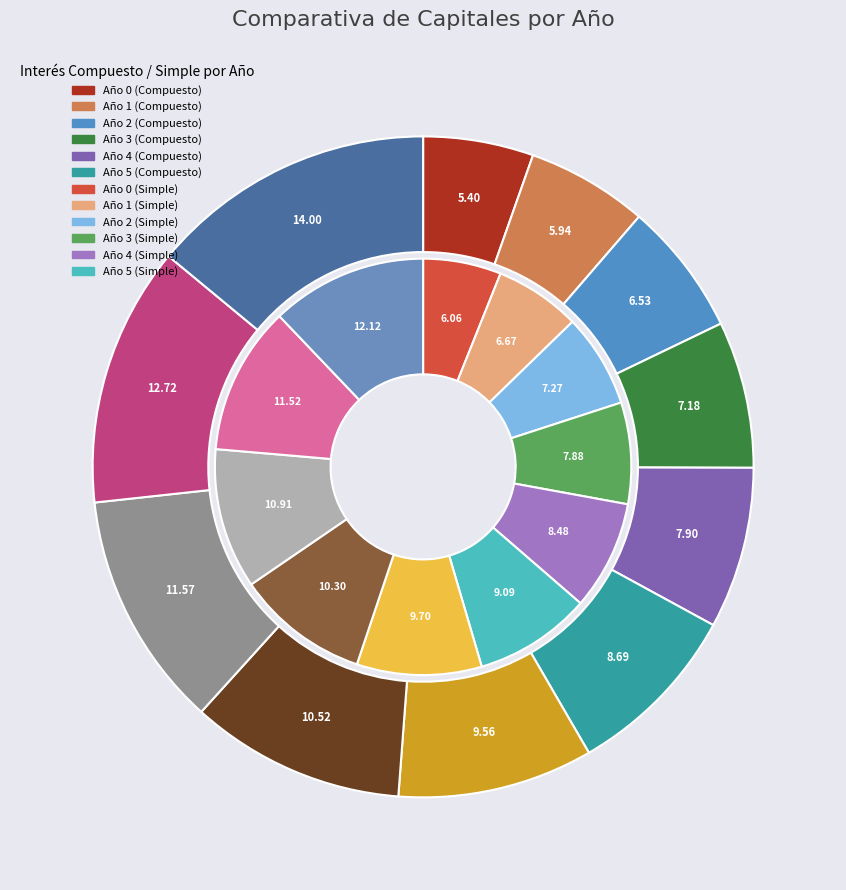

The 5 slice represents 16% of the pie. True or false?

False